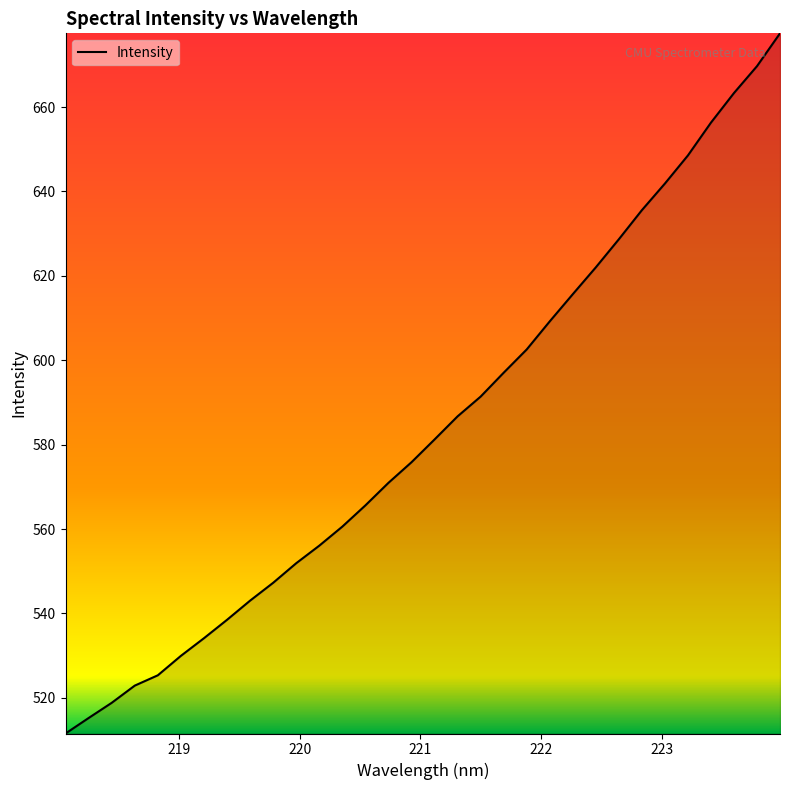

What is the difference between the maximum and minimum values?

165.9